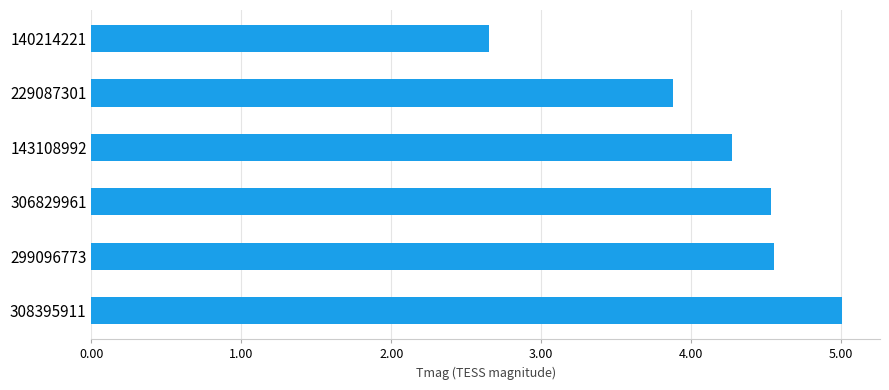

What is the difference between the second highest and second lowest values?

0.7